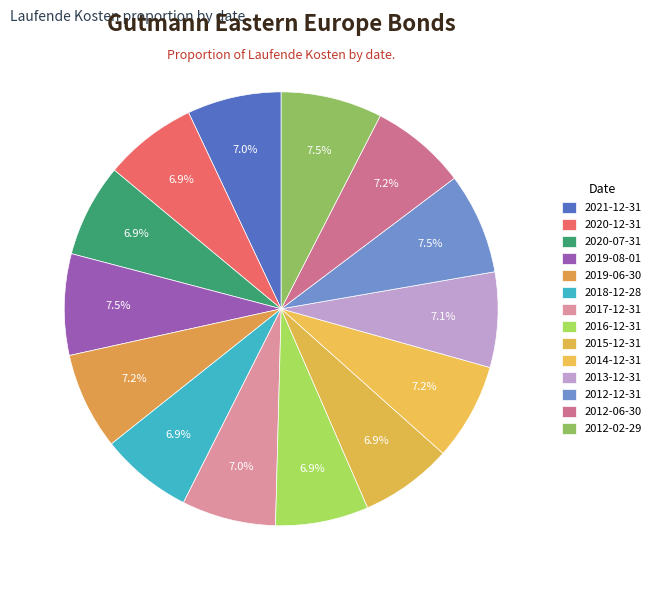

Which category has the smallest portion of the pie?

2018-12-28